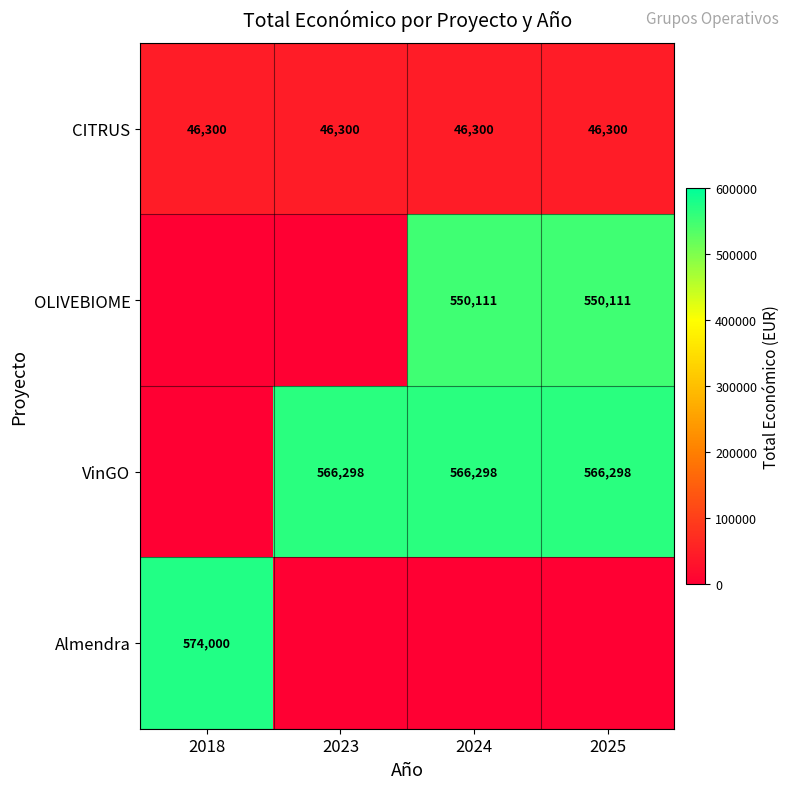

What is the spread (max minus min) of values at 2024?

566298